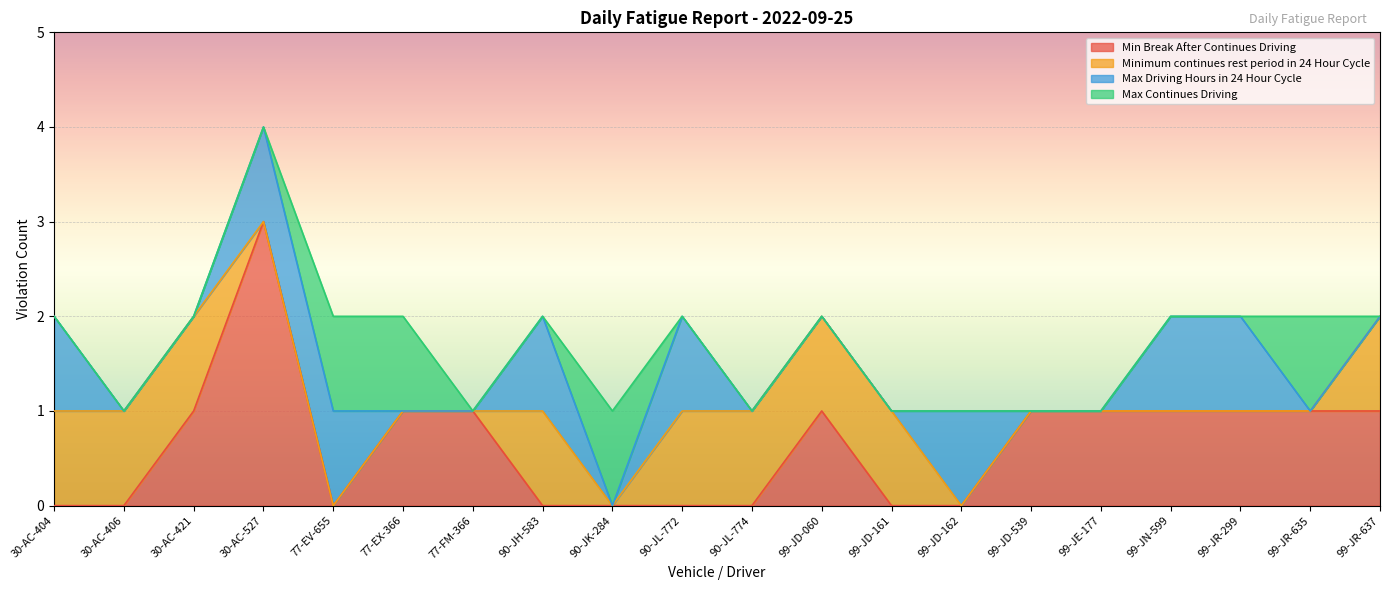

What are all the series names shown in the legend?

Min Break After Continues Driving, Minimum continues rest period in 24 Hour Cycle, Max Driving Hours in 24 Hour Cycle, Max Continues Driving